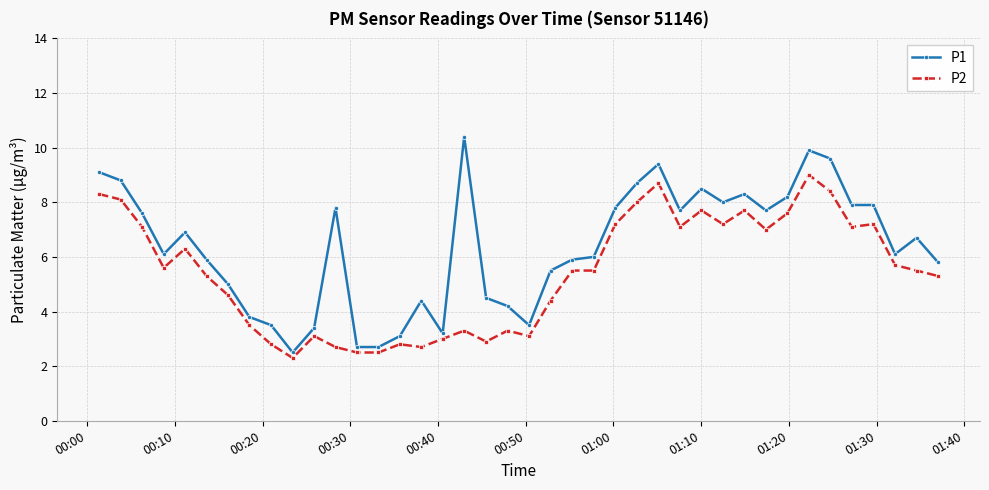

What are all the series names shown in the legend?

P1, P2